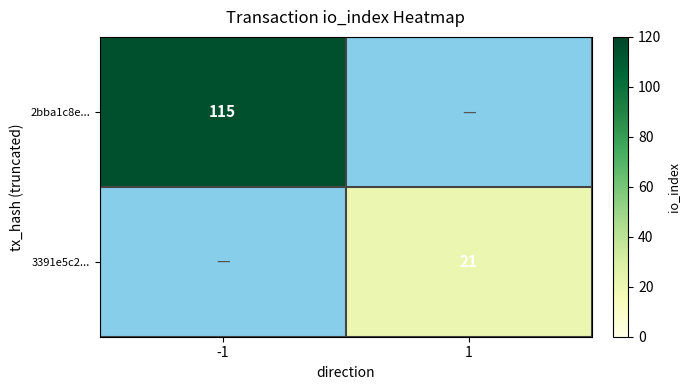

What is the total value across all series at -1?

115